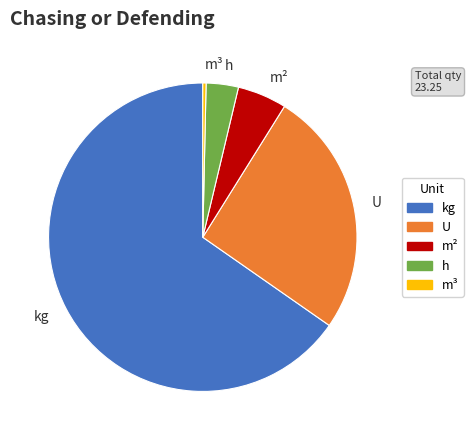

Combined, do m² and h account for over 50%?

No